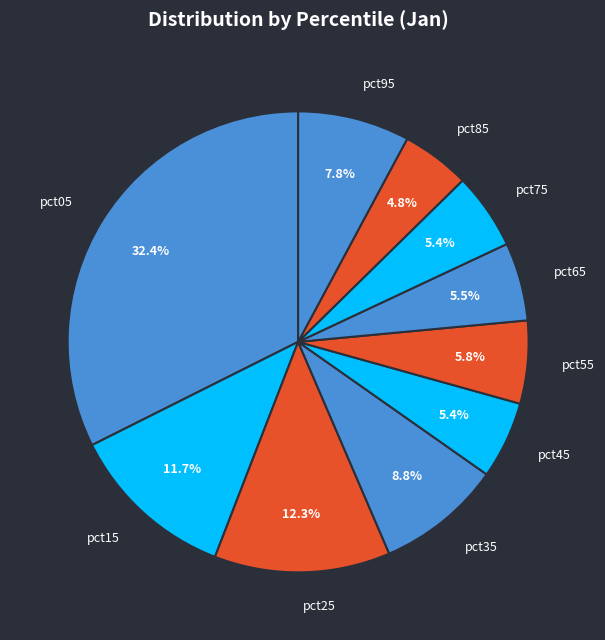

Is there any slice that represents more than half of the pie?

No